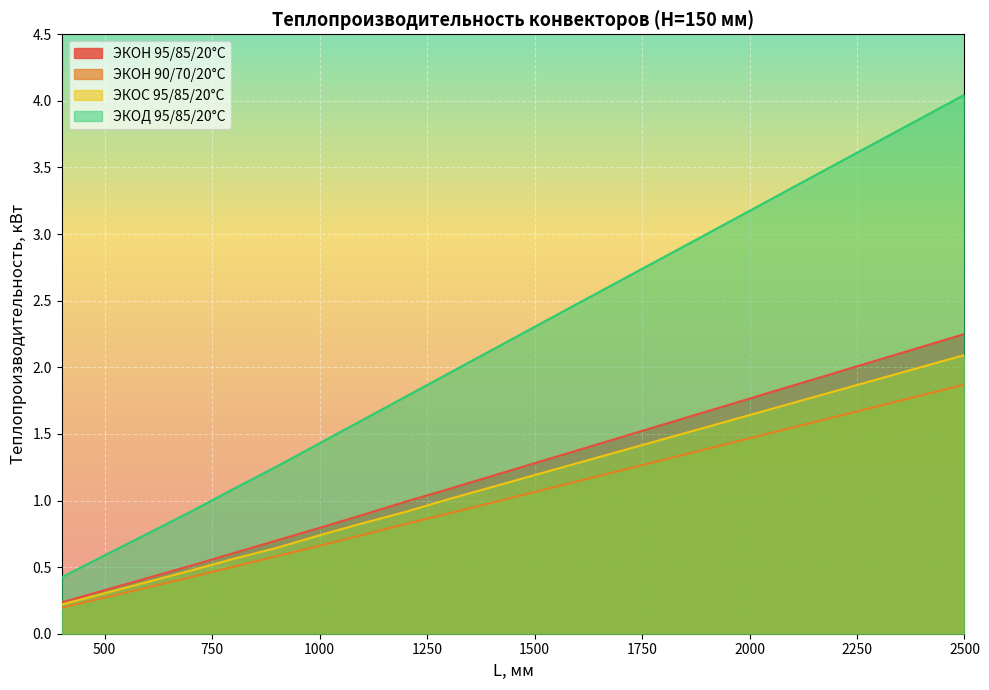

The value of ЭКОН 95/85/20°С at 2000 is 1.8. True or false?

True